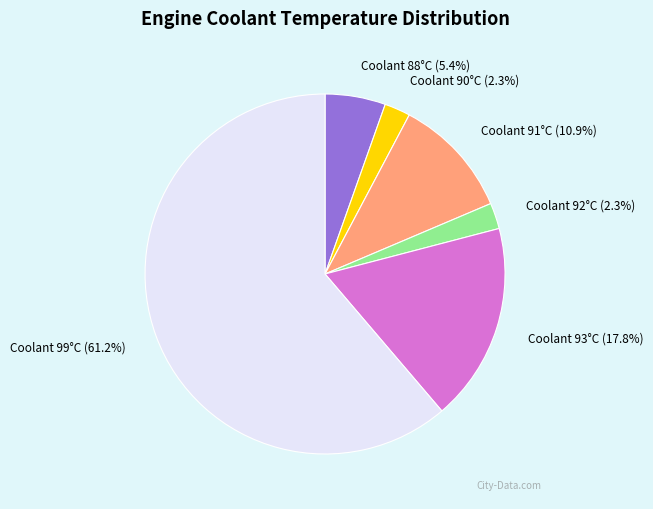

Which slice is the largest?

Coolant 99°C (61.2%)